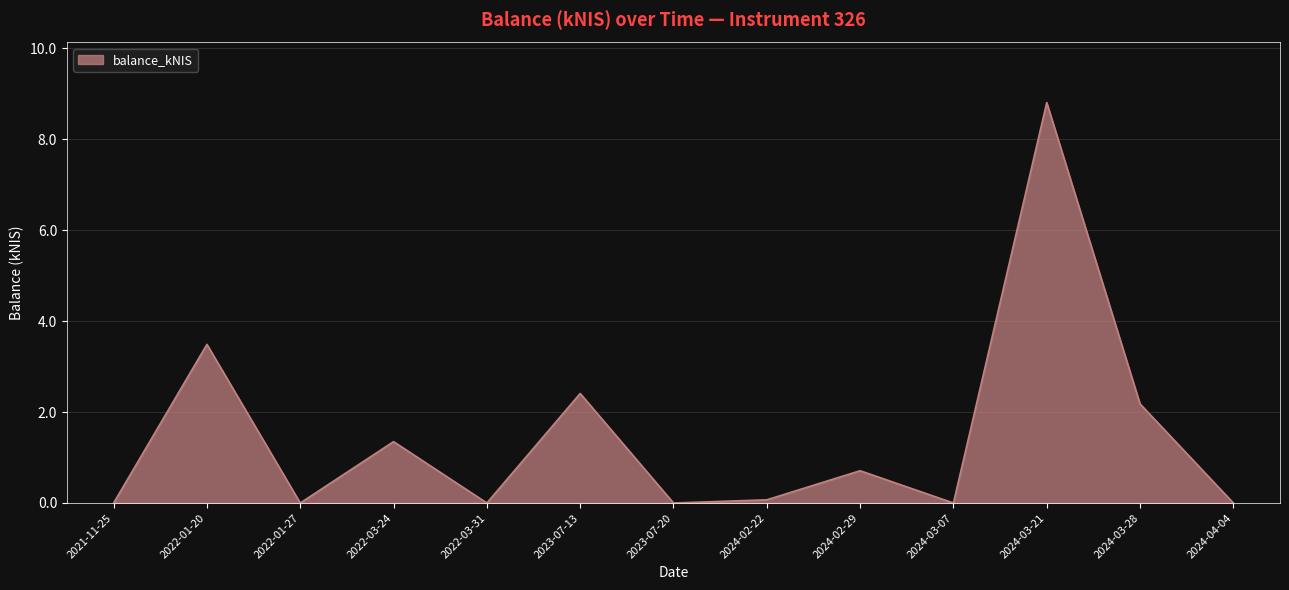

At which label is the value closest to 4?

2022-01-20